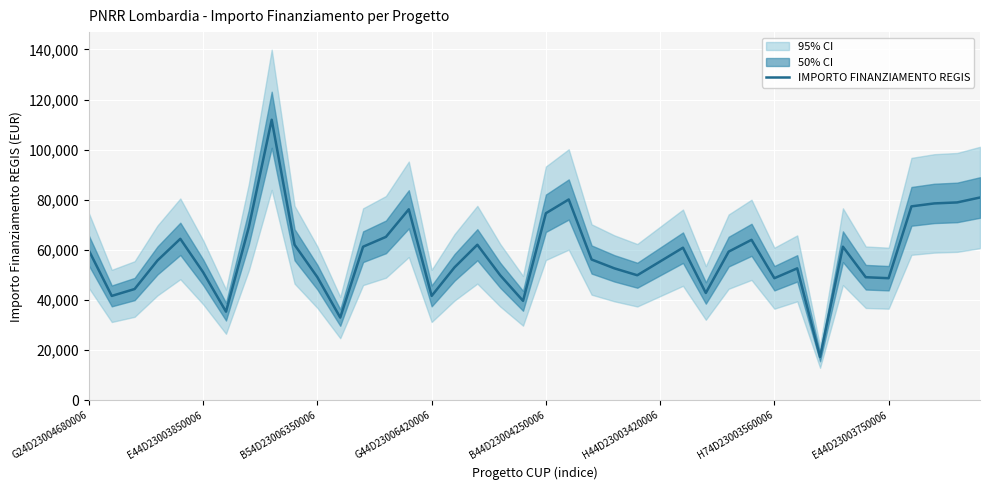

What is the highest value of the IMPORTO FINANZIAMENTO REGIS series?

111949.1